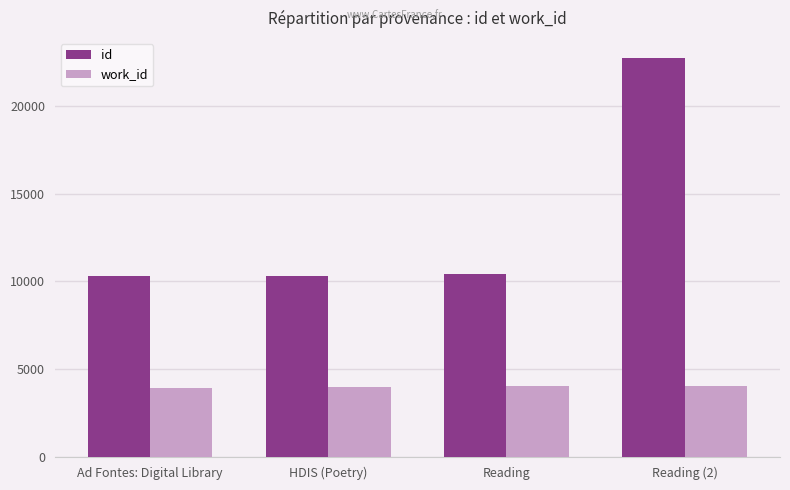

What position from the right is Reading (2)?

1